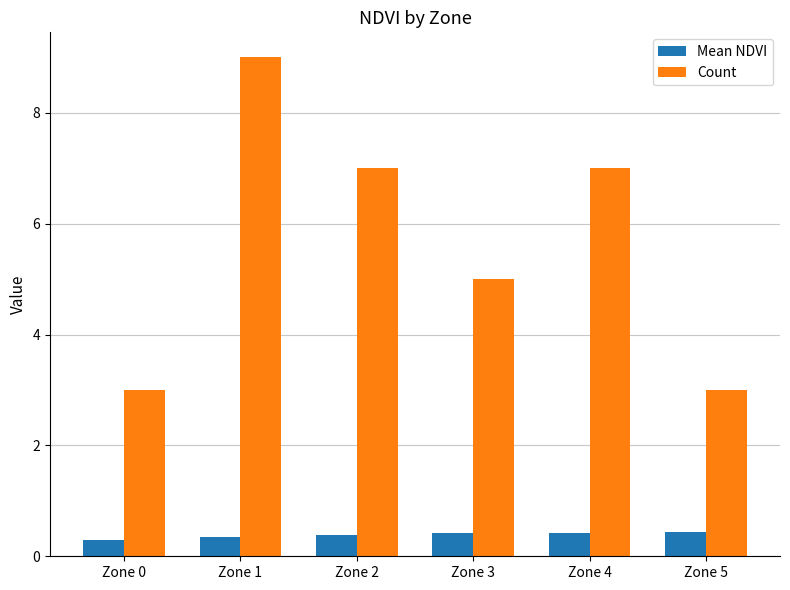

What is the value of the Mean NDVI bar at the 4th from the left?

0.4